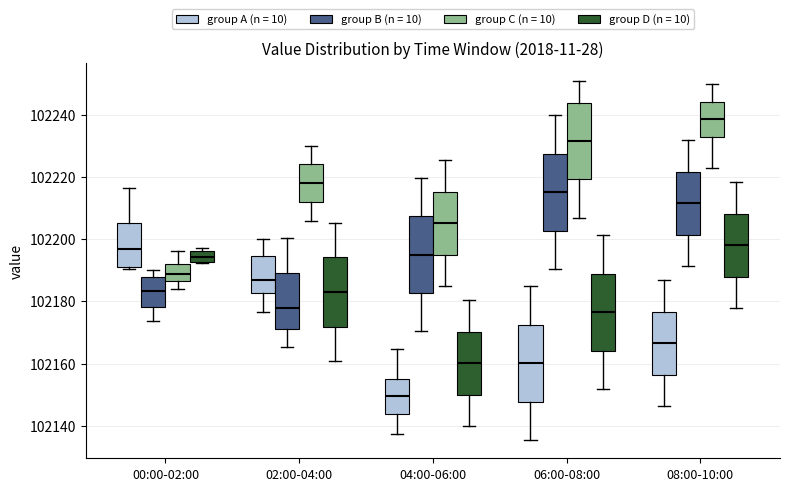

Reading left to right, read every box against the y-axis: the position of its median line, the range the box covers, and the ends of its whiskers. The values are not printed on the chart, so give them approximately, as read against the axis.

00:00-02:00 (group A (n = 10)): median 102196, box 102192 to 102206, whiskers 102190 to 102216
00:00-02:00 (group B (n = 10)): median 102184, box 102178 to 102188, whiskers 102174 to 102190
00:00-02:00 (group C (n = 10)): median 102188, box 102186 to 102192, whiskers 102184 to 102196
00:00-02:00 (group D (n = 10)): median 102194, box 102192 to 102196, whiskers 102192 to 102198
02:00-04:00 (group A (n = 10)): median 102188, box 102182 to 102194, whiskers 102176 to 102200
02:00-04:00 (group B (n = 10)): median 102178, box 102172 to 102190, whiskers 102166 to 102200
02:00-04:00 (group C (n = 10)): median 102218, box 102212 to 102224, whiskers 102206 to 102230
02:00-04:00 (group D (n = 10)): median 102184, box 102172 to 102194, whiskers 102160 to 102206
04:00-06:00 (group A (n = 10)): median 102150, box 102144 to 102154, whiskers 102138 to 102164
04:00-06:00 (group B (n = 10)): median 102196, box 102182 to 102208, whiskers 102170 to 102220
04:00-06:00 (group C (n = 10)): median 102206, box 102194 to 102216, whiskers 102184 to 102226
04:00-06:00 (group D (n = 10)): median 102160, box 102150 to 102170, whiskers 102140 to 102180
06:00-08:00 (group A (n = 10)): median 102160, box 102148 to 102172, whiskers 102136 to 102184
06:00-08:00 (group B (n = 10)): median 102216, box 102202 to 102228, whiskers 102190 to 102240
06:00-08:00 (group C (n = 10)): median 102232, box 102220 to 102244, whiskers 102206 to 102250
06:00-08:00 (group D (n = 10)): median 102176, box 102164 to 102188, whiskers 102152 to 102202
08:00-10:00 (group A (n = 10)): median 102166, box 102156 to 102176, whiskers 102146 to 102186
08:00-10:00 (group B (n = 10)): median 102212, box 102202 to 102222, whiskers 102192 to 102232
08:00-10:00 (group C (n = 10)): median 102238, box 102232 to 102244, whiskers 102222 to 102250
08:00-10:00 (group D (n = 10)): median 102198, box 102188 to 102208, whiskers 102178 to 102218